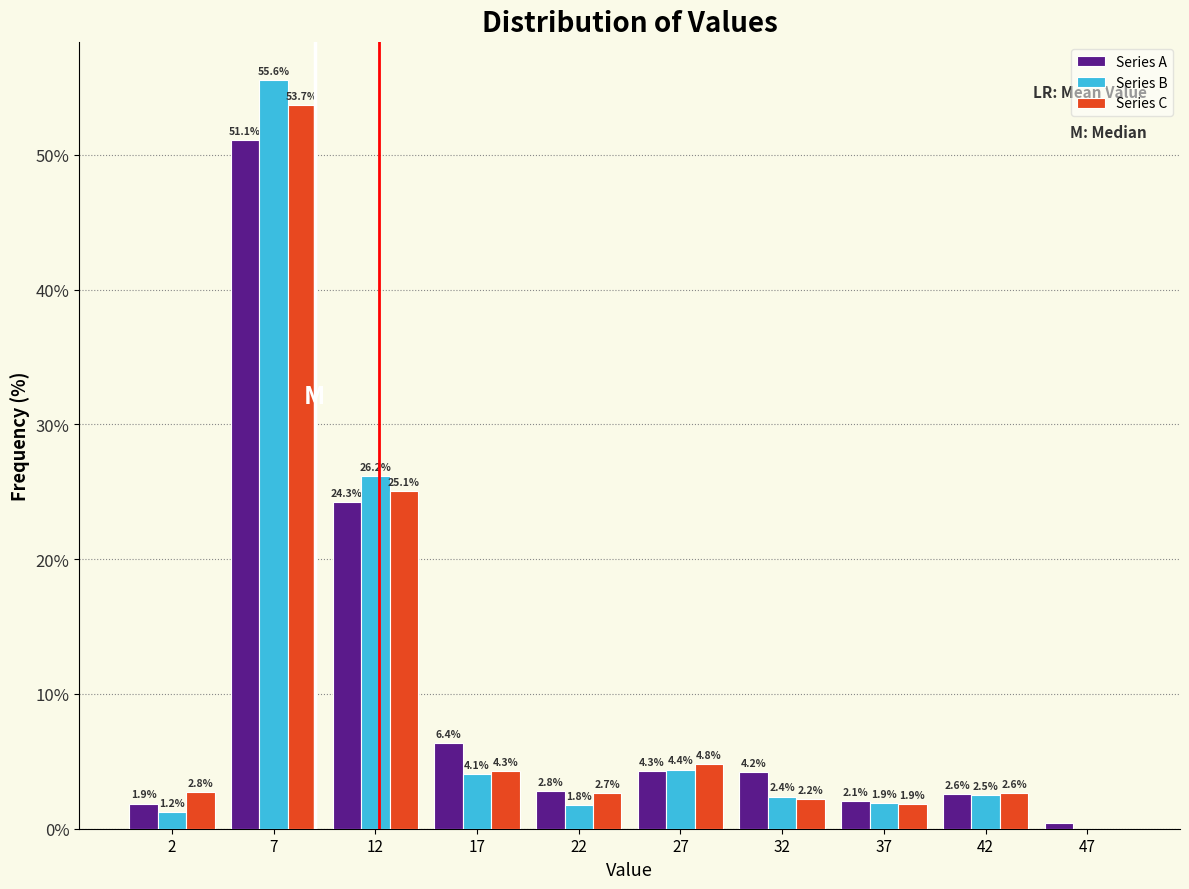

In the Series A series, which range on the x-axis has the tallest bar?

5 to 10